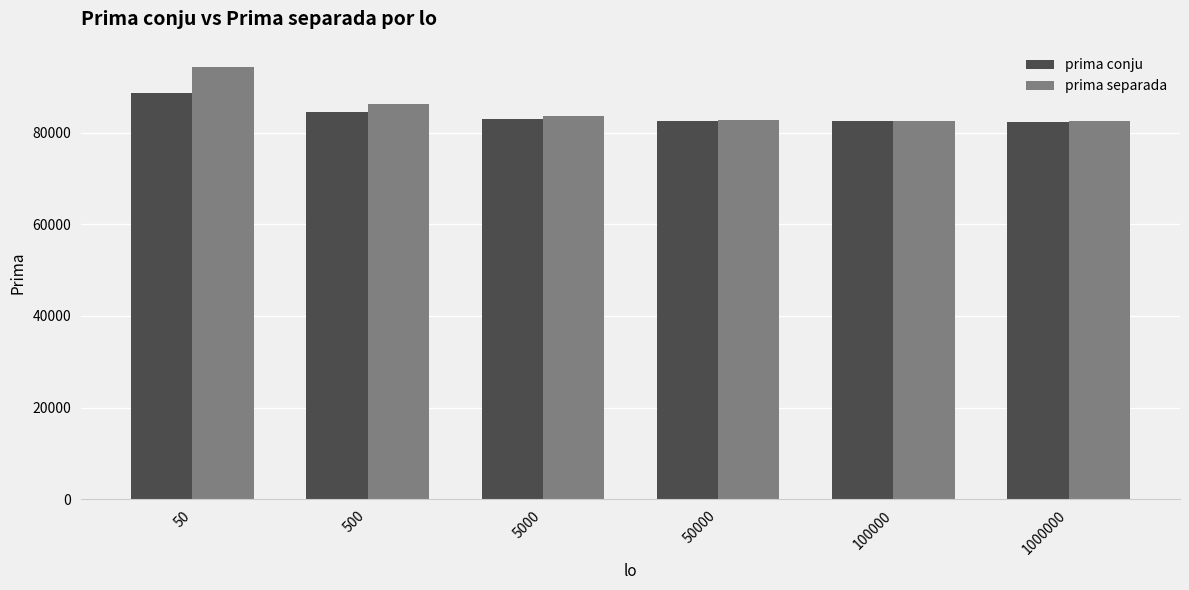

How many bars are there in each group?

2